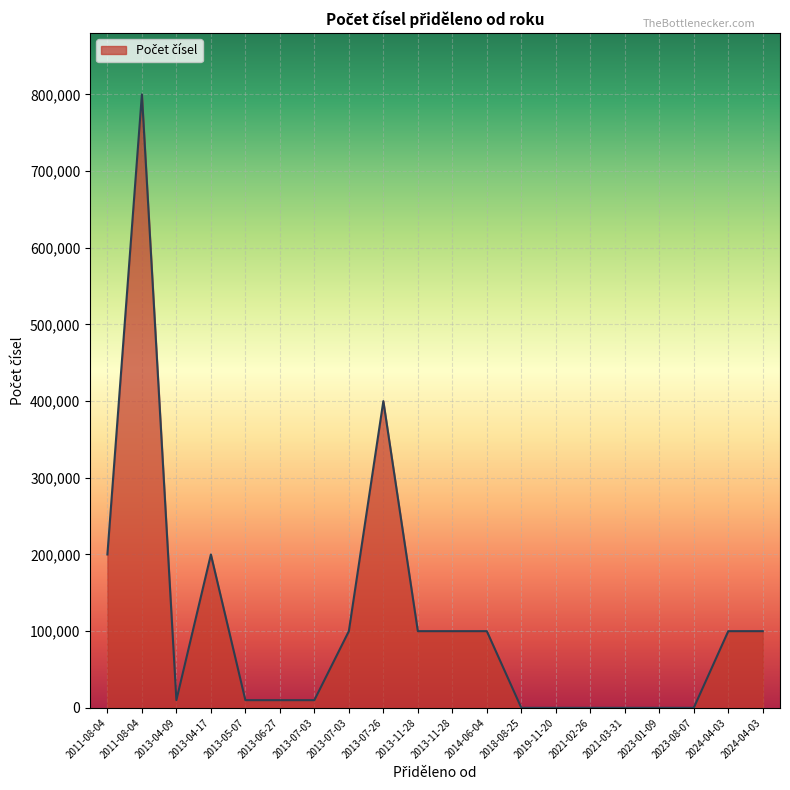

List the labels in order of value, largest first.

2011-08-04, 2013-07-26, 2011-08-04, 2013-04-17, 2013-11-28, 2024-04-03, 2013-11-28, 2024-04-03, 2013-07-03, 2014-06-04, 2013-04-09, 2013-05-07, 2013-07-03, 2013-06-27, 2018-08-25, 2019-11-20, 2021-03-31, 2021-02-26, 2023-01-09, 2023-08-07